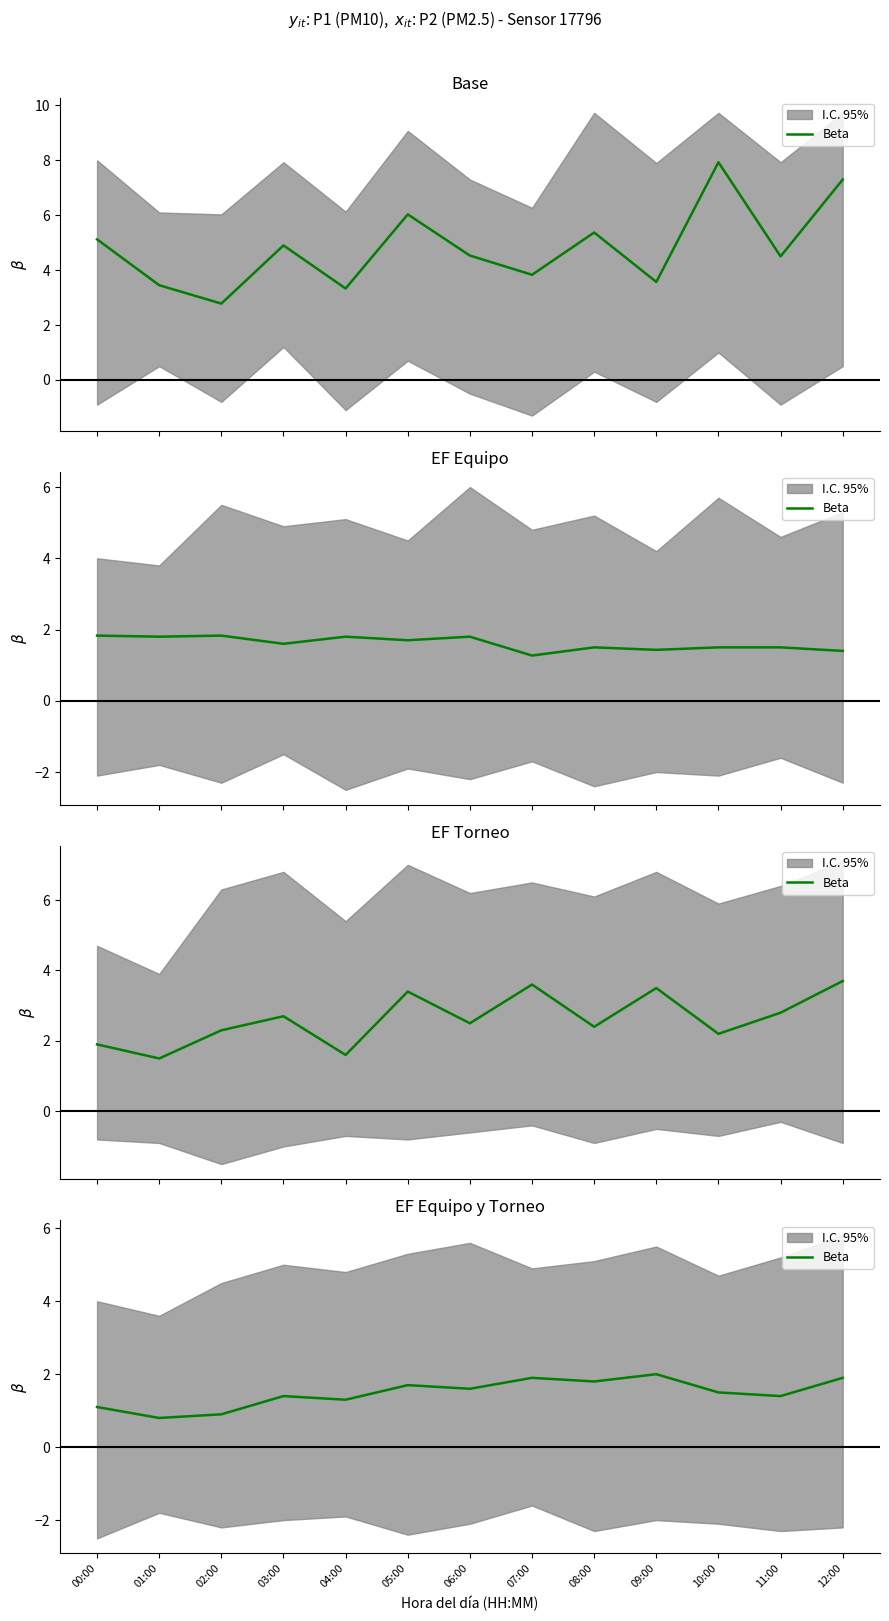

What is the label of the 4th point from the left?

03:00